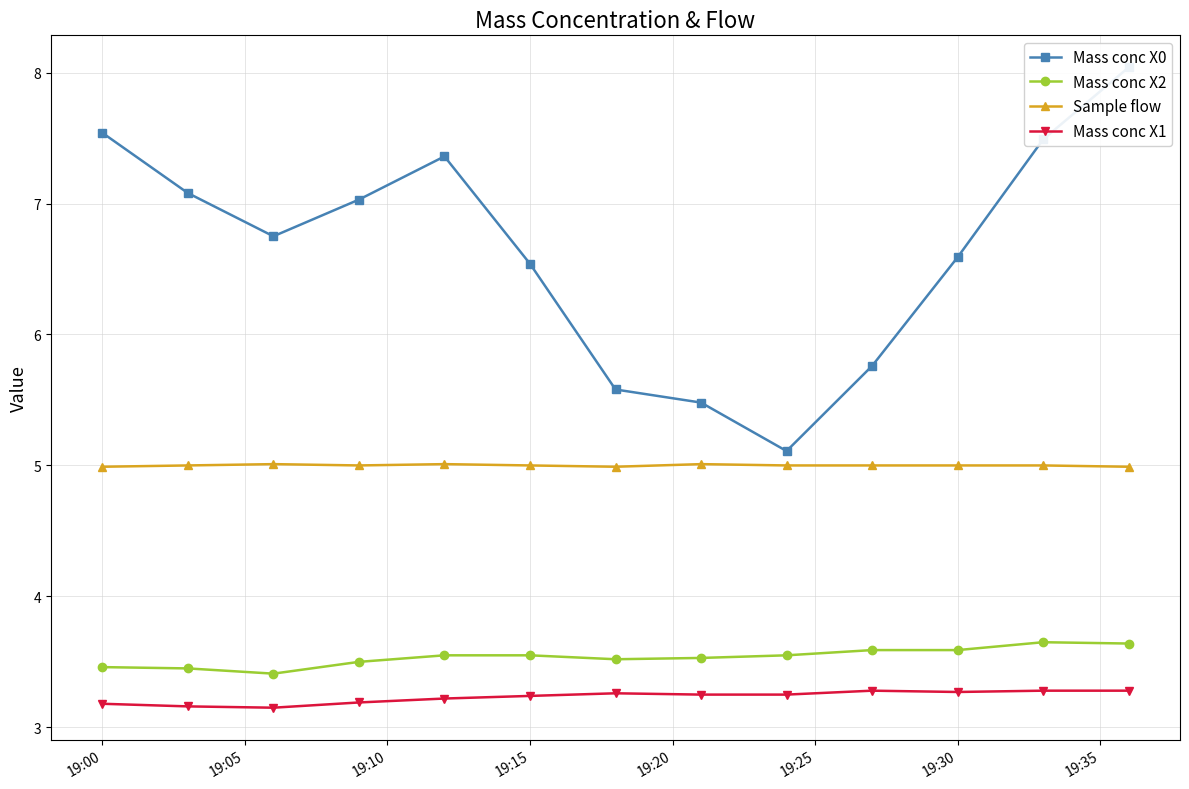

True or false: Sample flow and Mass conc X2 cross at least once.

False